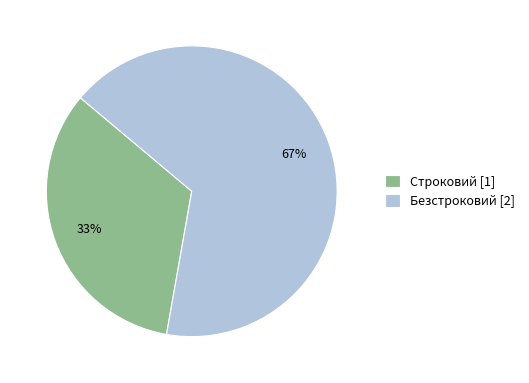

To the nearest percent, what is the combined percentage of Строковий and Безстроковий?

100%